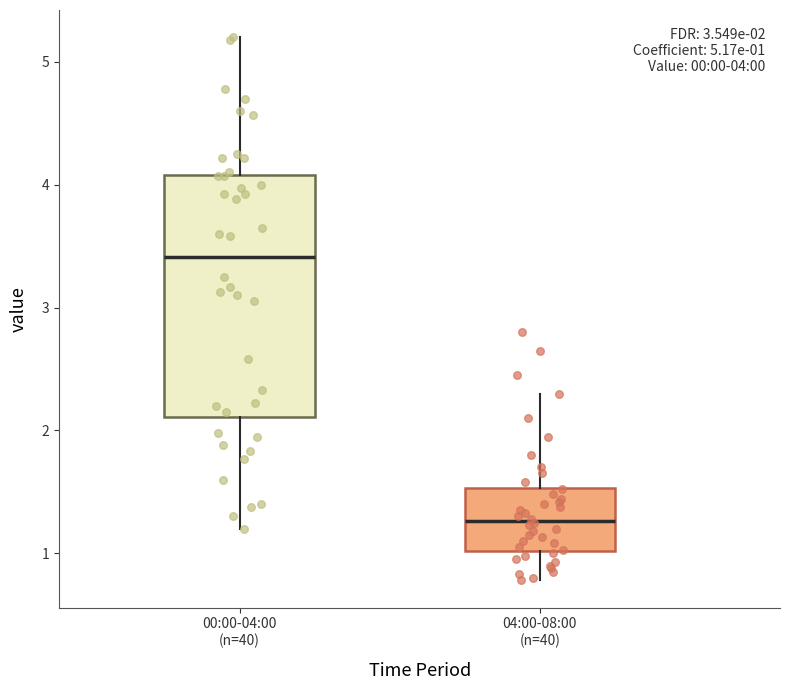

Comparing the boxes themselves (not the whiskers), which one is the tallest?

00:00-04:00 (n=40)